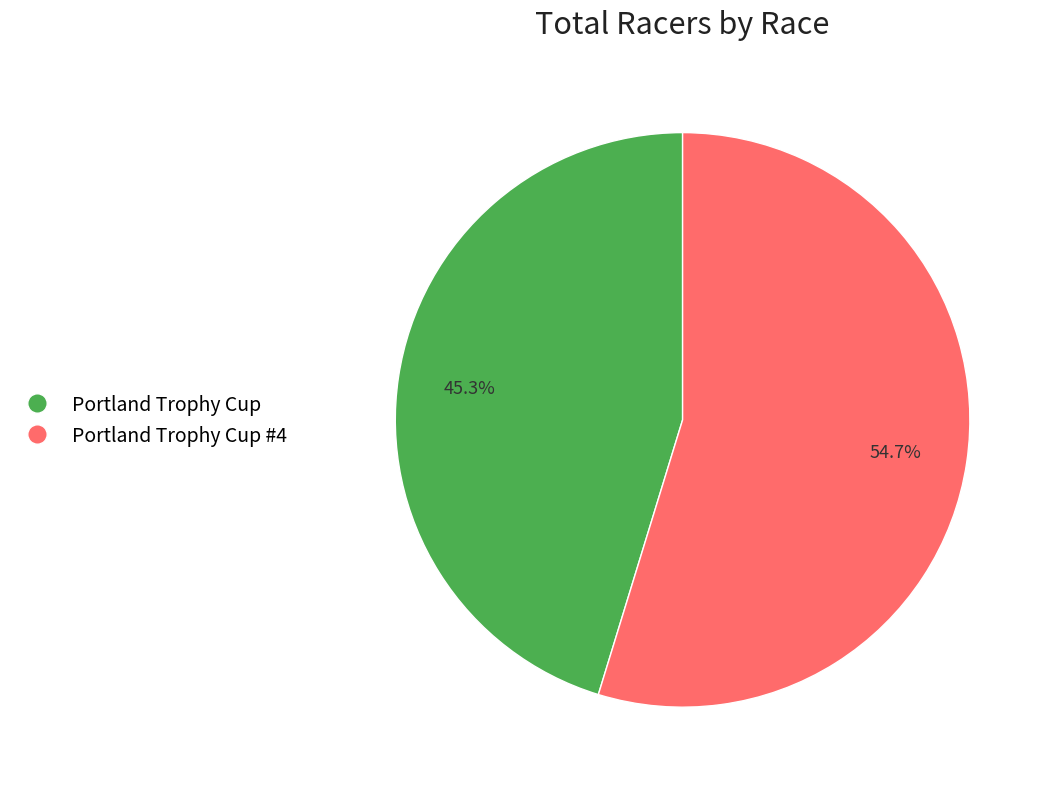

Is there a majority slice in this chart?

Yes